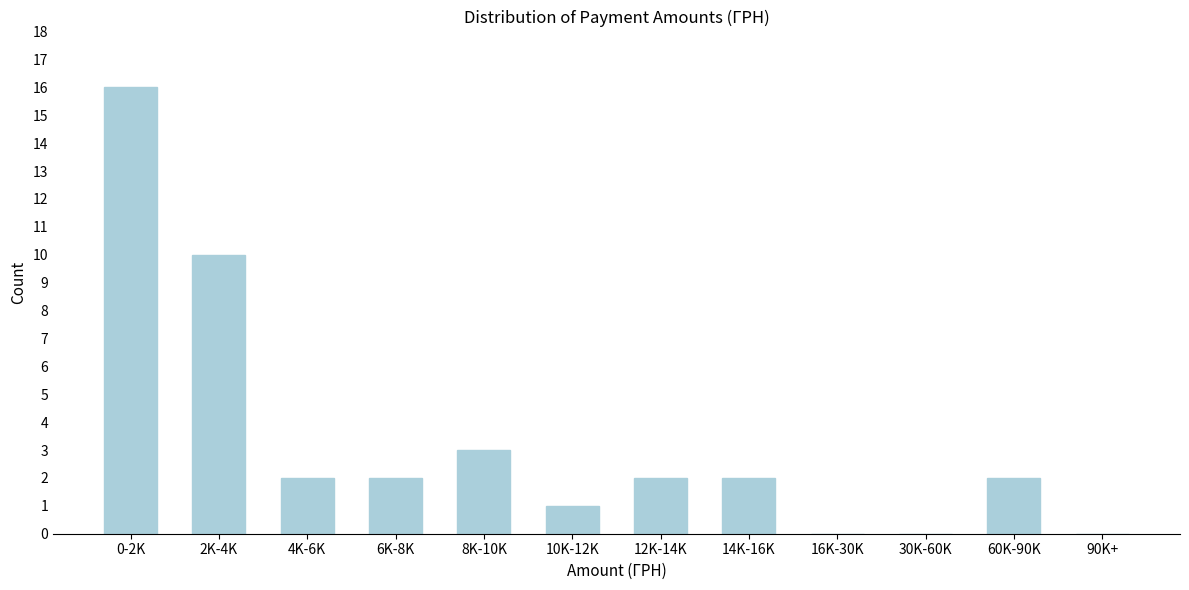

Reading right to left, transcribe all the data shown in this chart.

90K+=0	60K-90K=2	30K-60K=0	16K-30K=0	14K-16K=2	12K-14K=2	10K-12K=1	8K-10K=3	6K-8K=2	4K-6K=2	2K-4K=10	0-2K=16